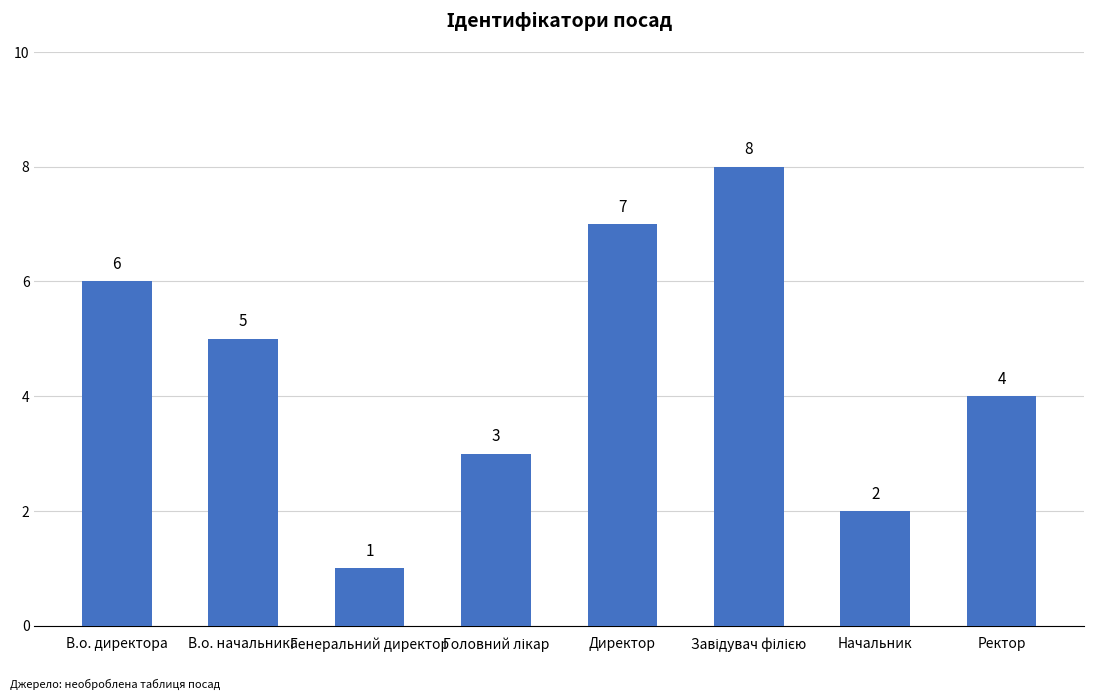

What position from the right is Генеральний директор?

6